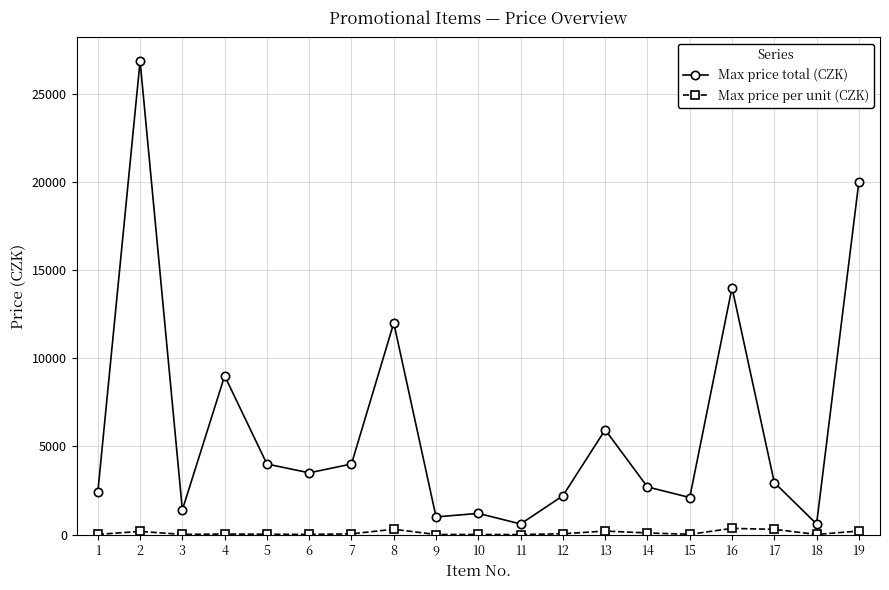

Where does the Max price total (CZK) series first go above 2950?

2